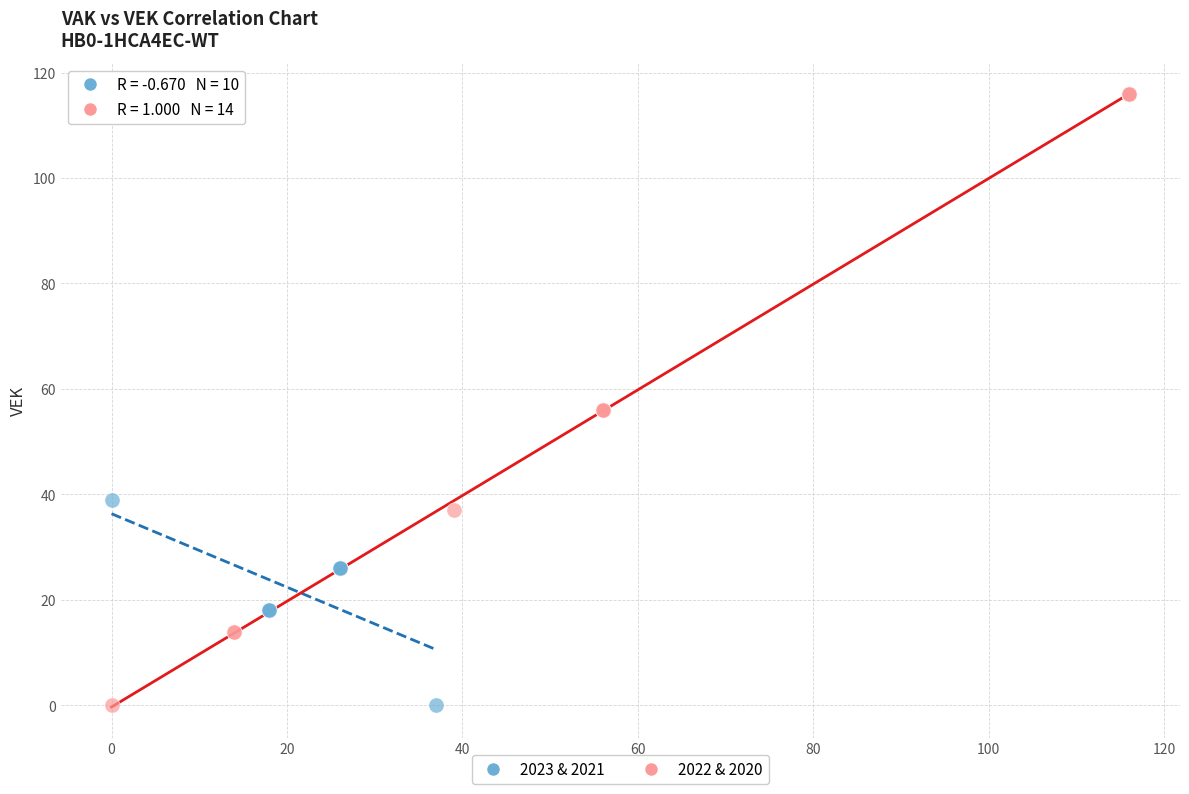

Which series has the widest spread of Y values?

2022 & 2020